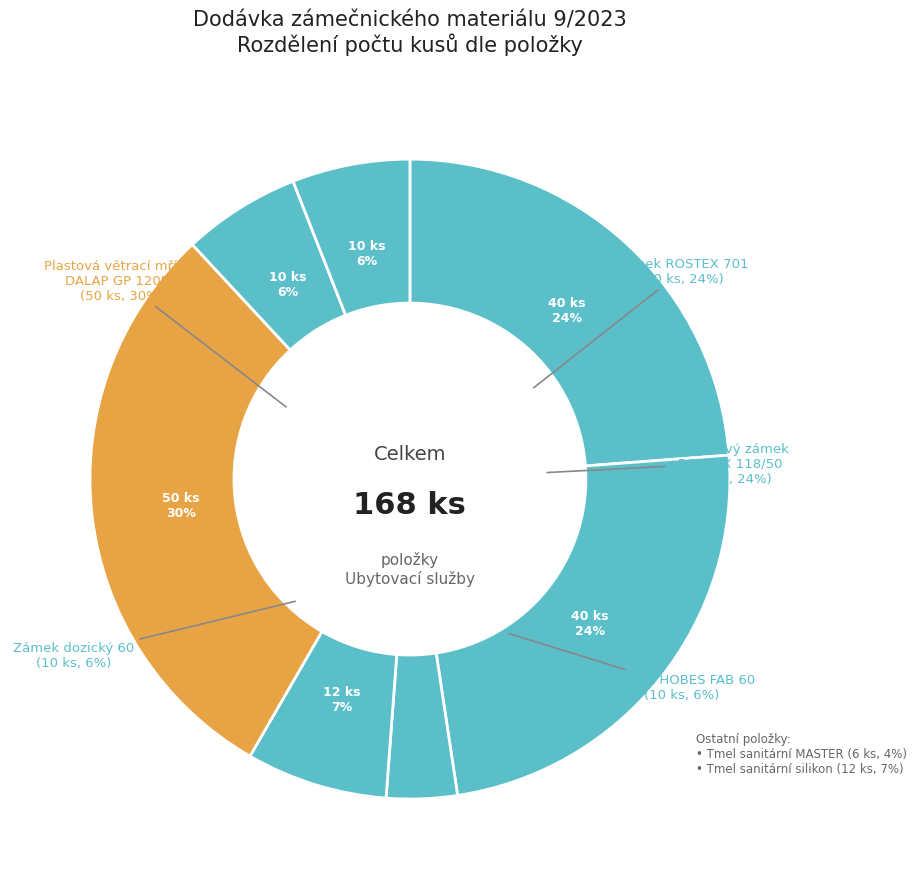

How many slices are in this pie chart?

7